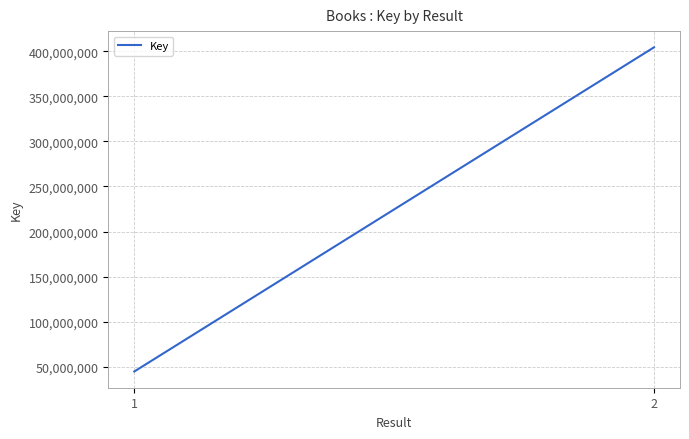

The chart shows a value of 16239185 at 1. True or false?

False